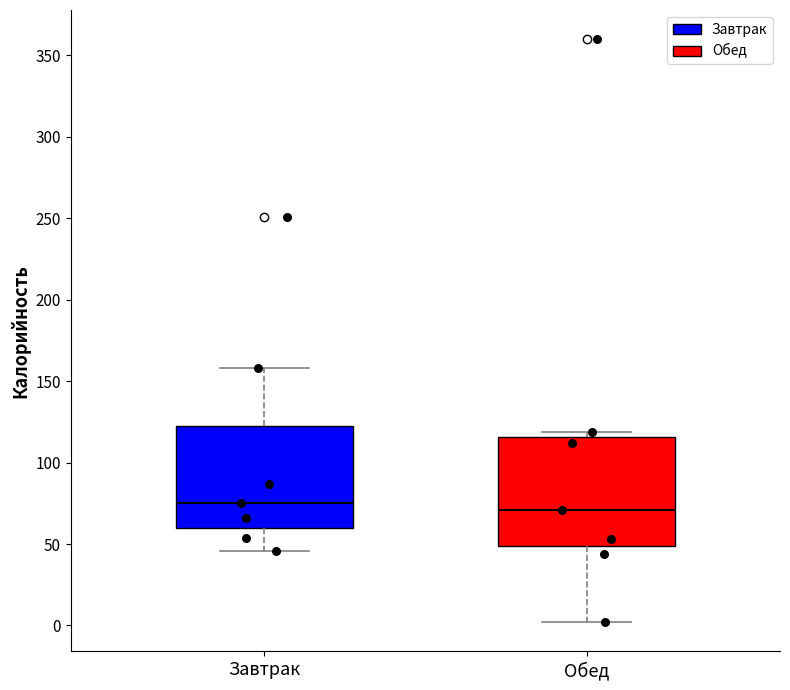

Reading left to right, read every box against the y-axis: the position of its median line, the range the box covers, and the ends of its whiskers. The values are not printed on the chart, so give them approximately, as read against the axis.

Завтрак: median 75, box 60 to 120, whiskers 45 to 160
Обед: median 70, box 50 to 115, whiskers 0 to 120